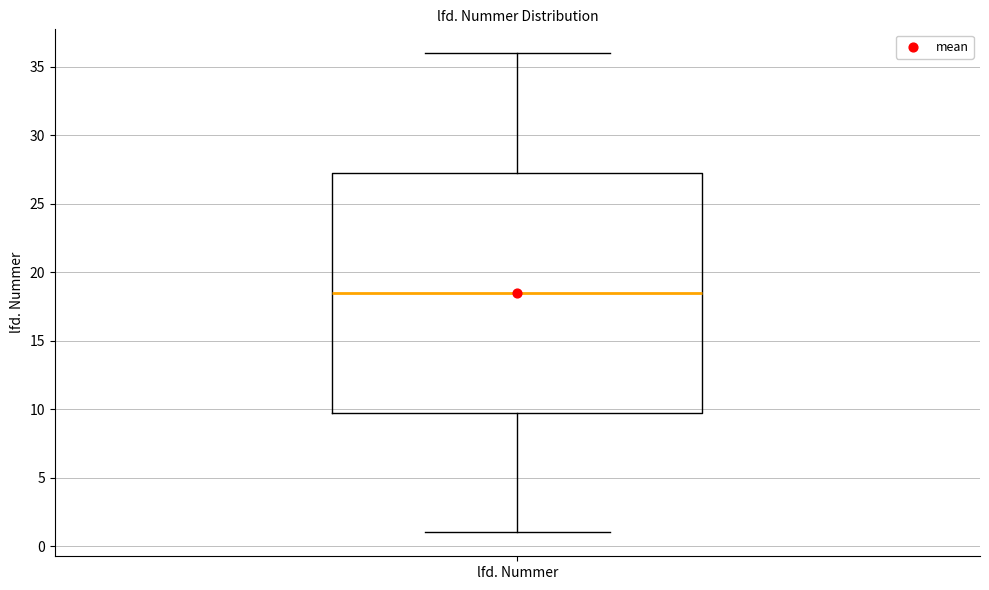

Where does the upper whisker of the box for lfd. Nummer end on the y-axis? The values are not printed on the chart, so give them approximately, as read against the axis.

36.0